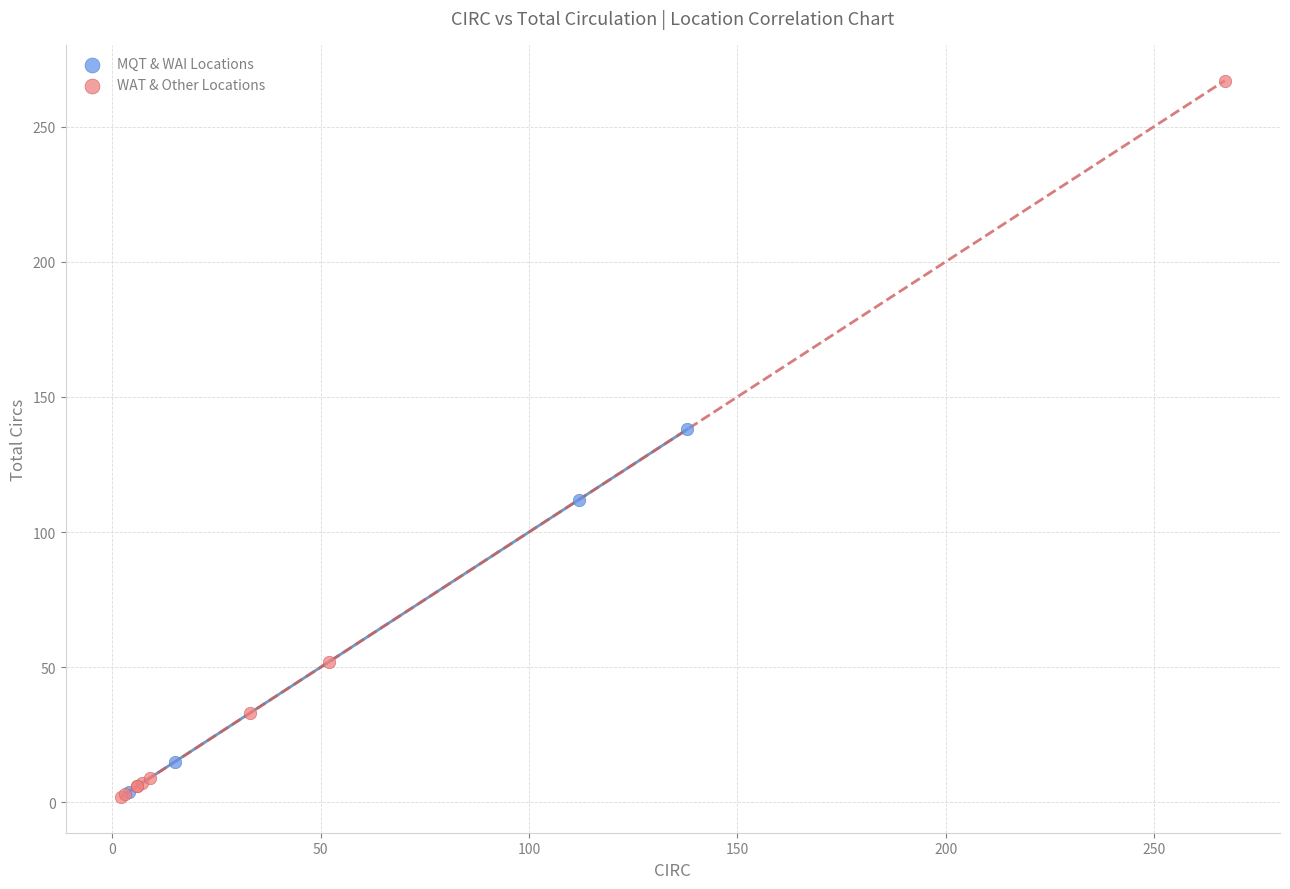

What are all the series names shown in the legend?

MQT & WAI Locations, WAT & Other Locations